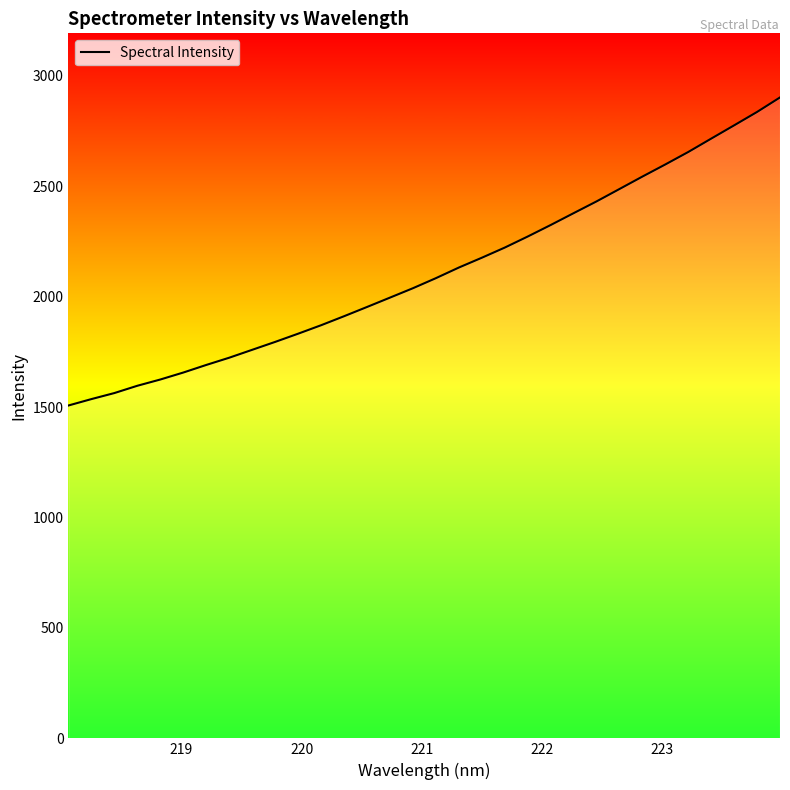

What is the greatest value displayed?

2901.4